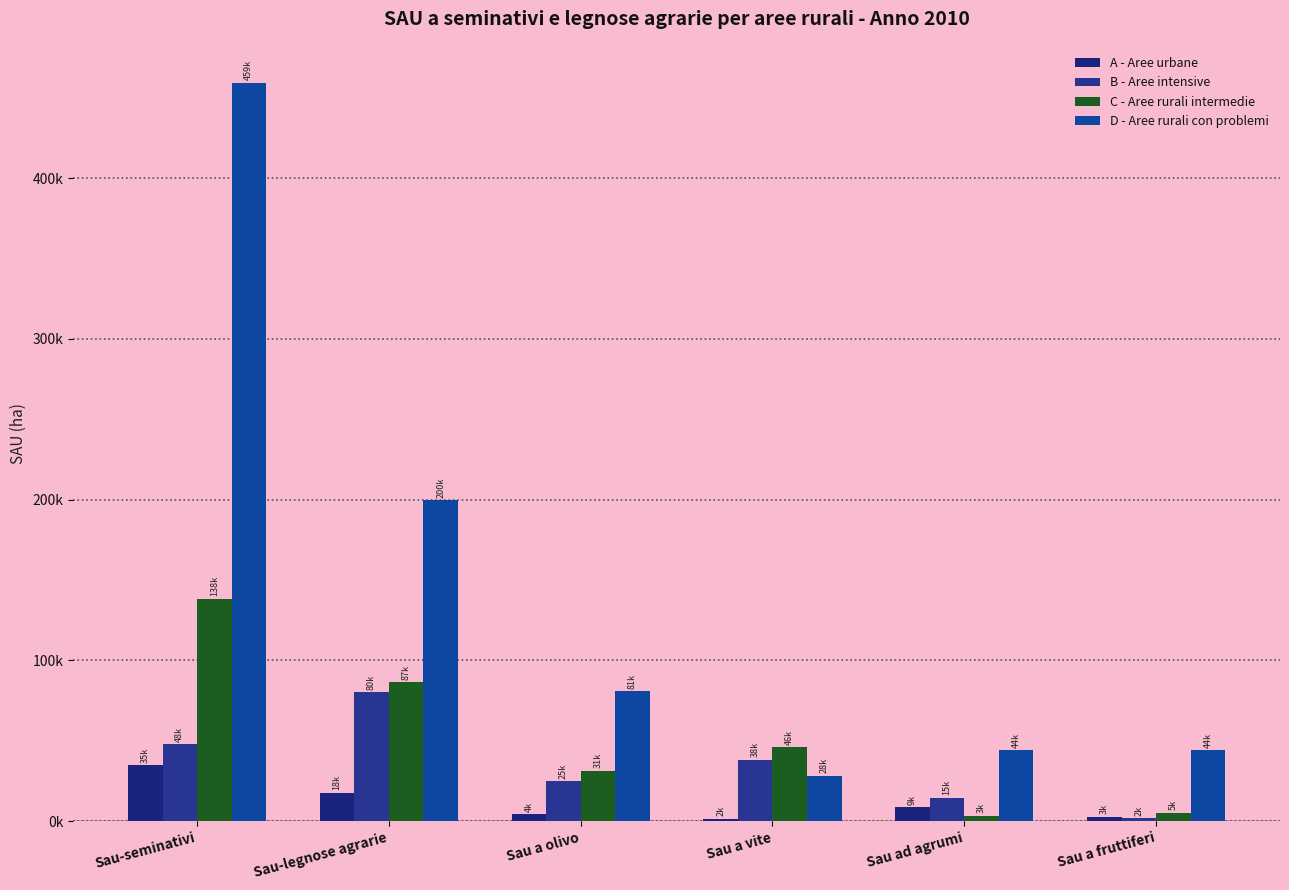

What is the label of the 5th bar from the left?

Sau ad agrumi